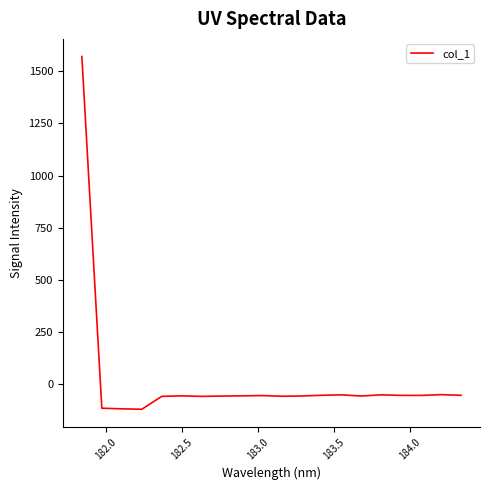

What is the greatest value displayed?

1569.7